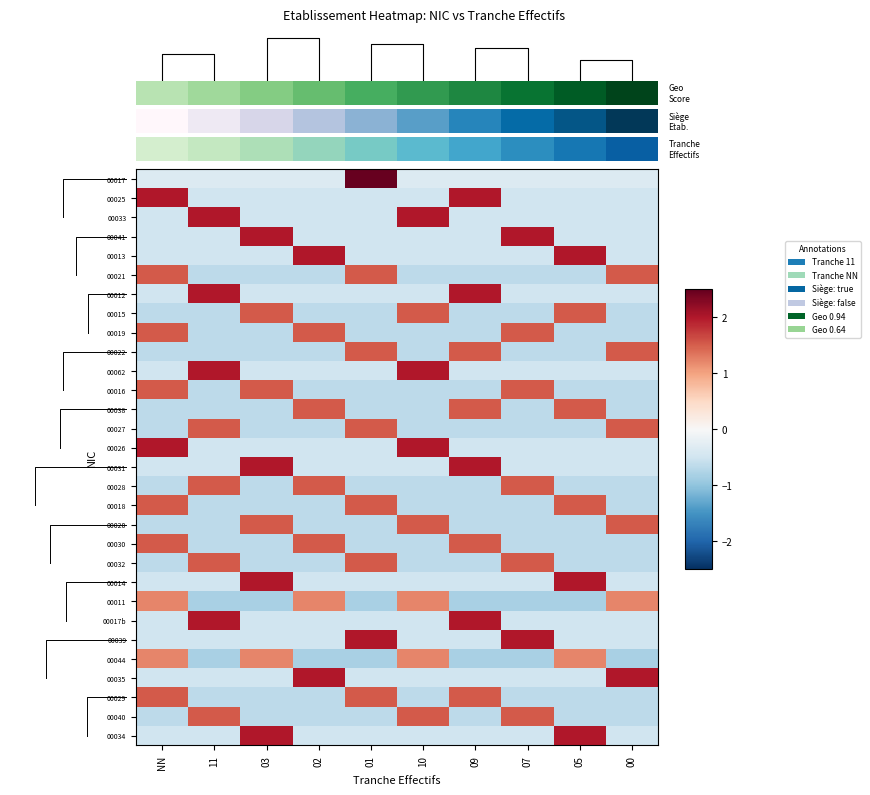

How many data points in 00028 are less than 0?

7